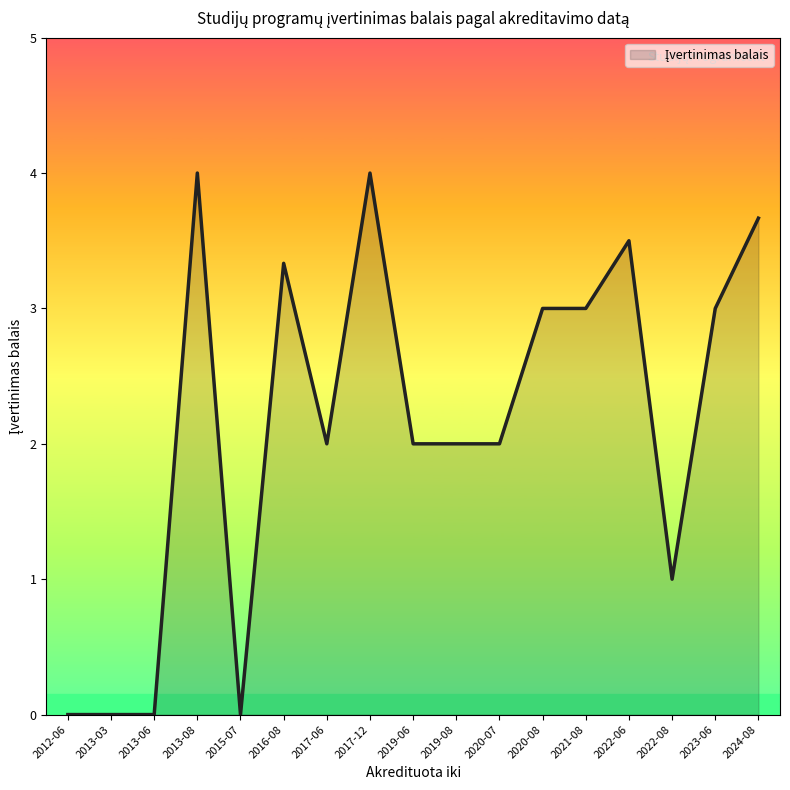

Which has a higher value, 2016-08 or 2020-08?

2016-08